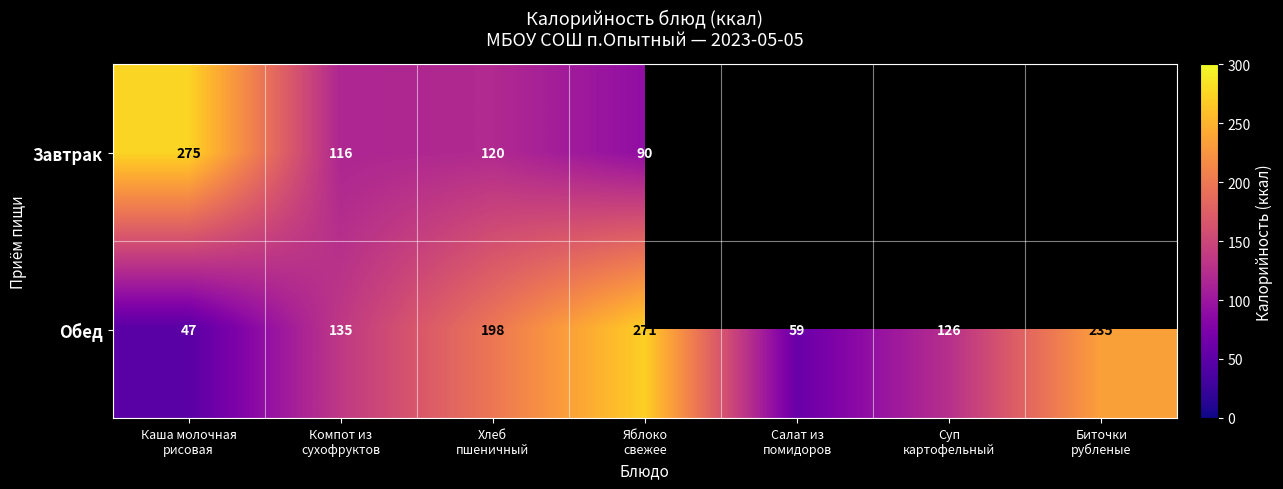

What is the maximum value for Обед?

271